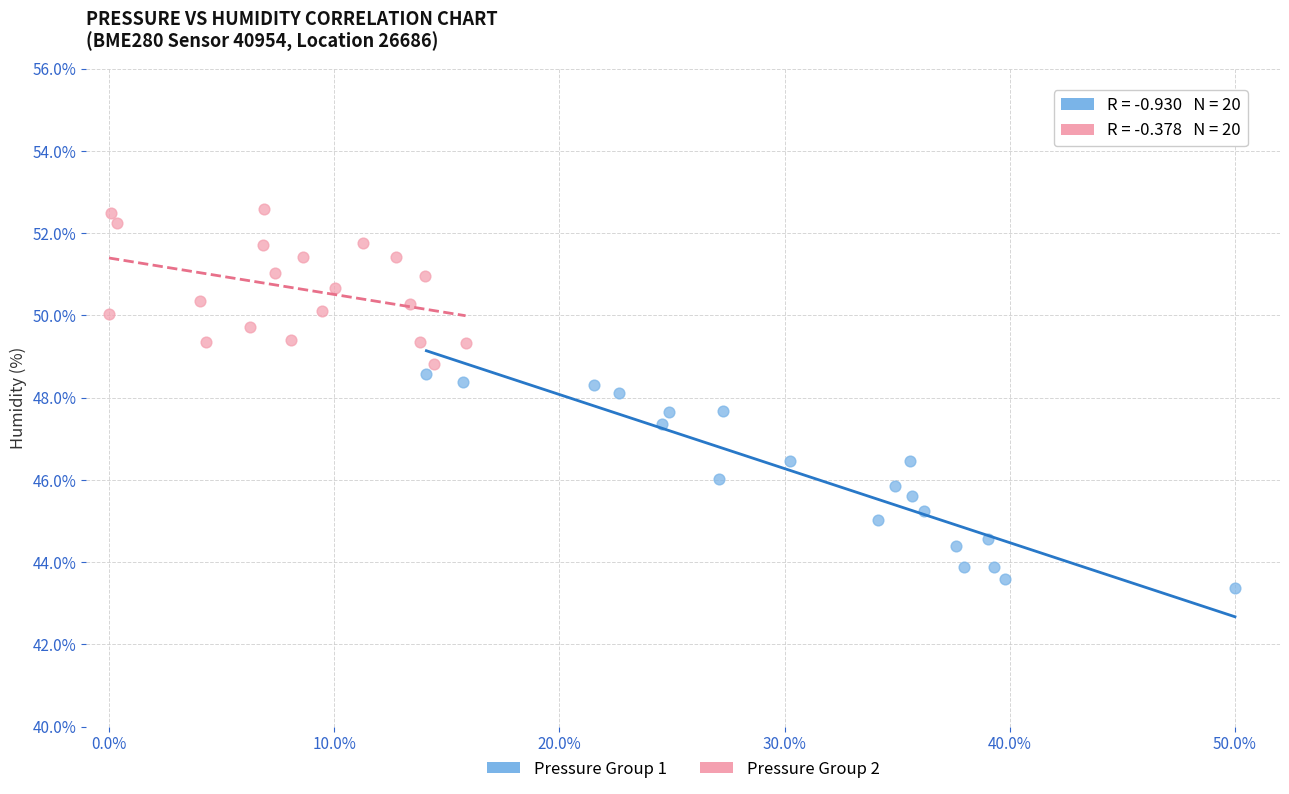

Which series contains the highest Y value?

Pressure Group 2